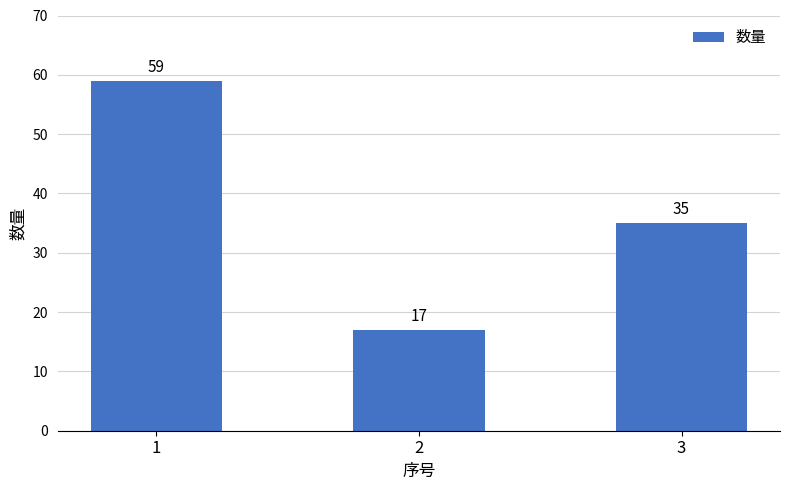

What is the change in value from 1 to 2?

-42